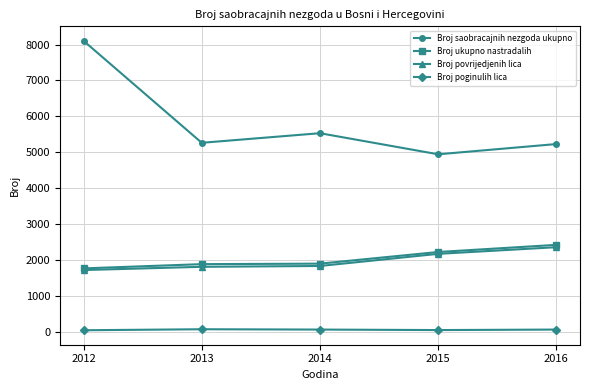

What is the value of the Broj saobracajnih nezgoda ukupno point at the 3rd from the left?

5531